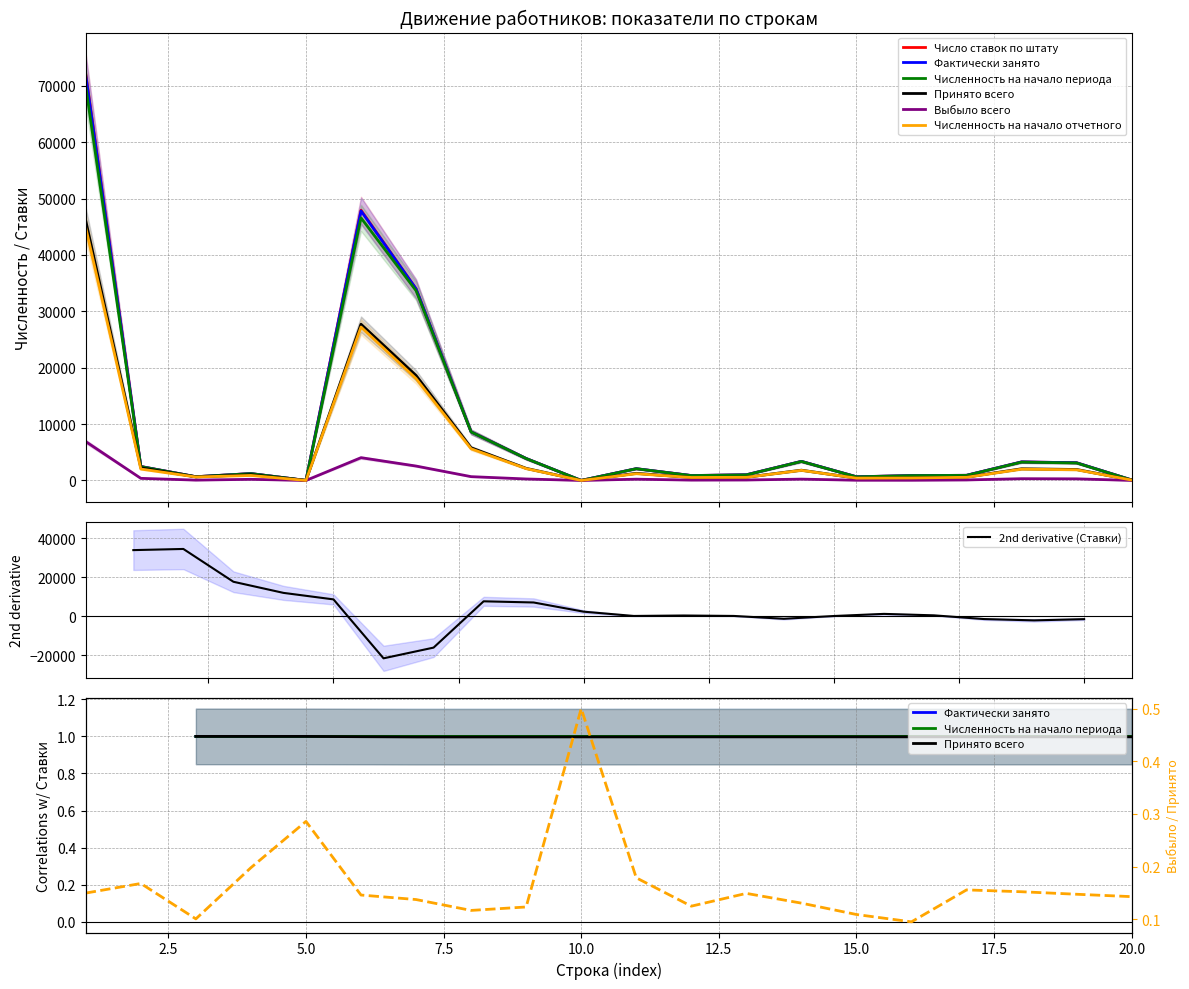

At which category is the sum across all series the highest?

1